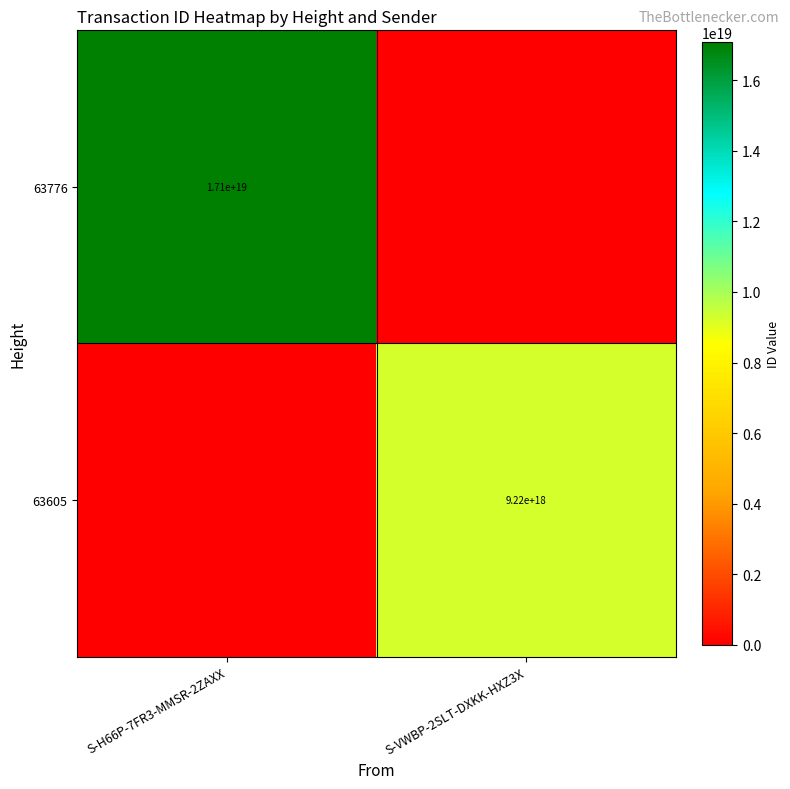

At which category is the sum across all series the highest?

S-H66P-7FR3-MMSR-2ZAXX